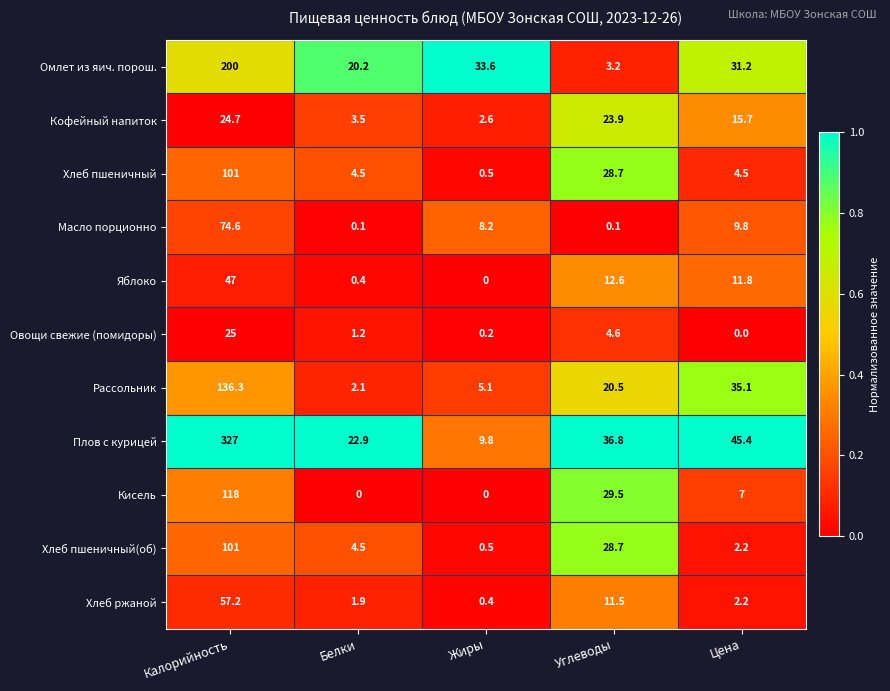

What is the difference between the maximum and minimum values in the Масло порционно series?

74.5